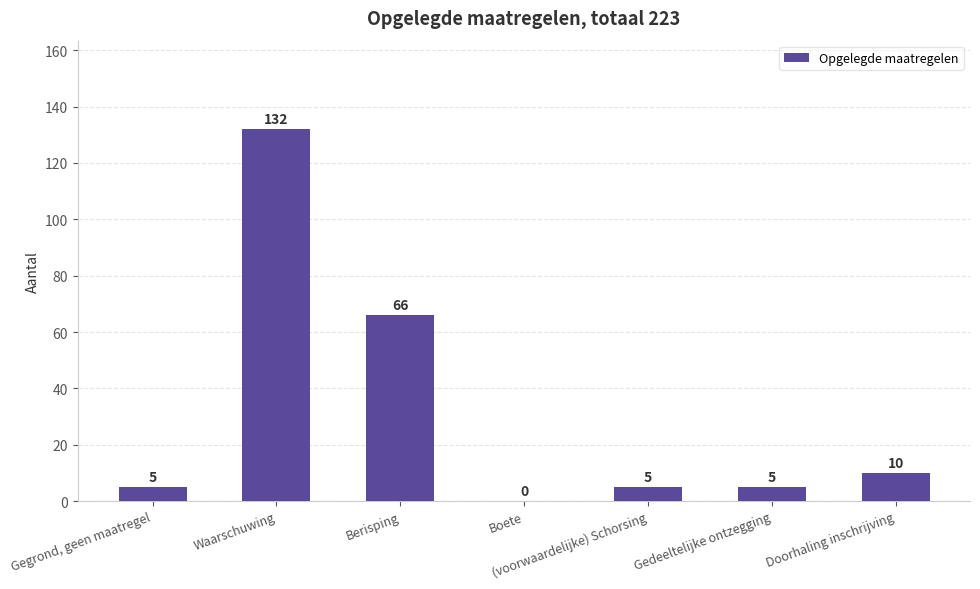

Reading left to right, extract all data points from this chart.

Gegrond, geen maatregel=5	Waarschuwing=132	Berisping=66	Boete=0	(voorwaardelijke) Schorsing=5	Gedeeltelijke ontzegging=5	Doorhaling inschrijving=10